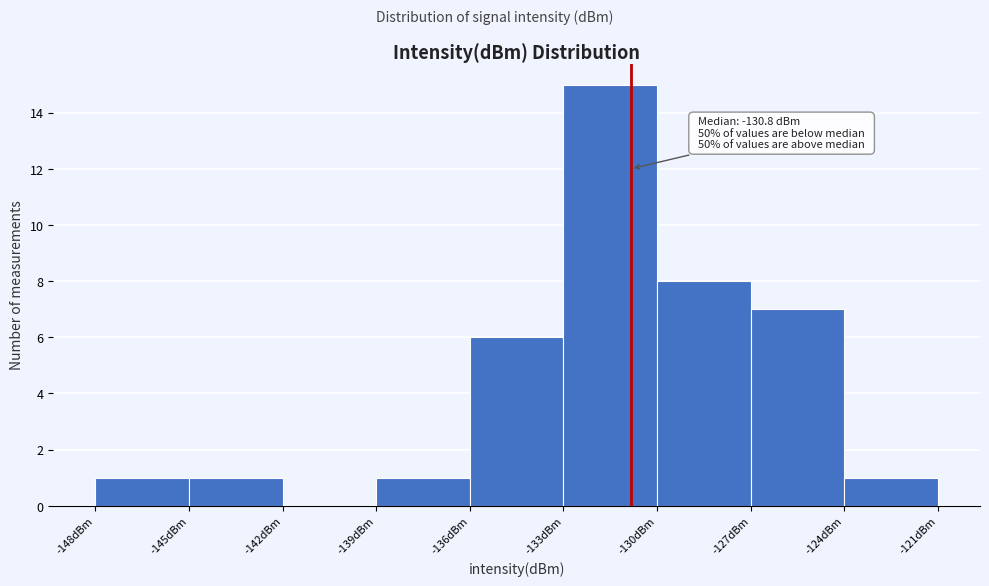

Over which range of the x-axis is the bar tallest?

-133 to -130